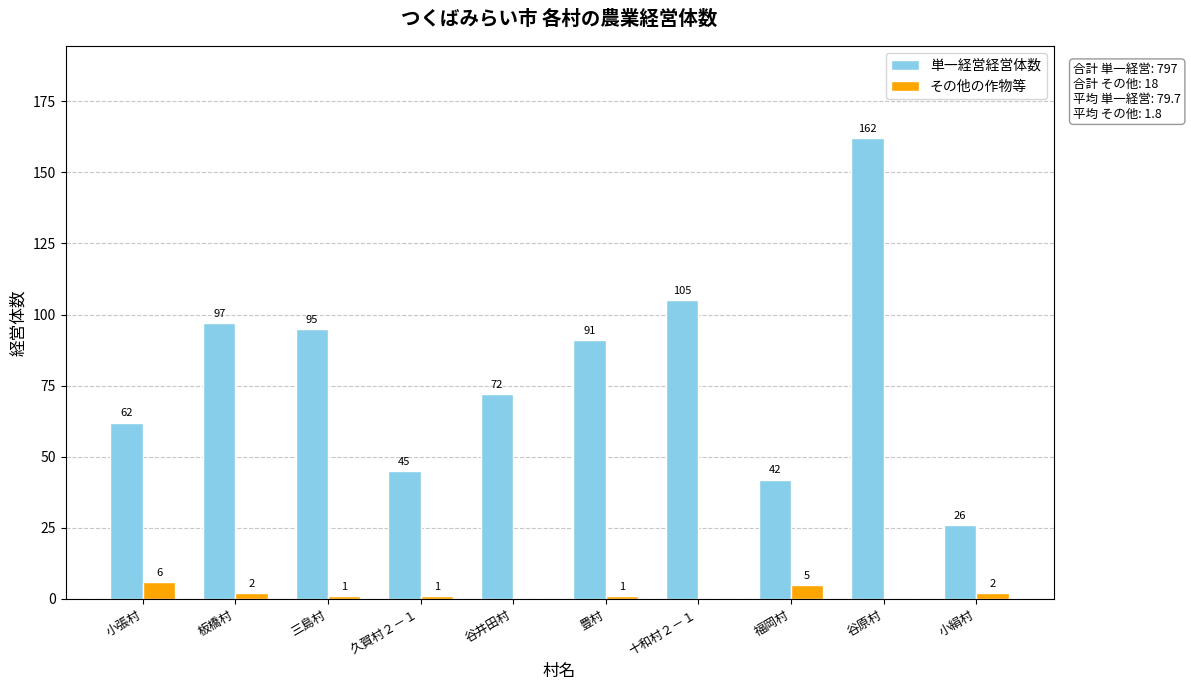

Count the number of categories in the chart.

10